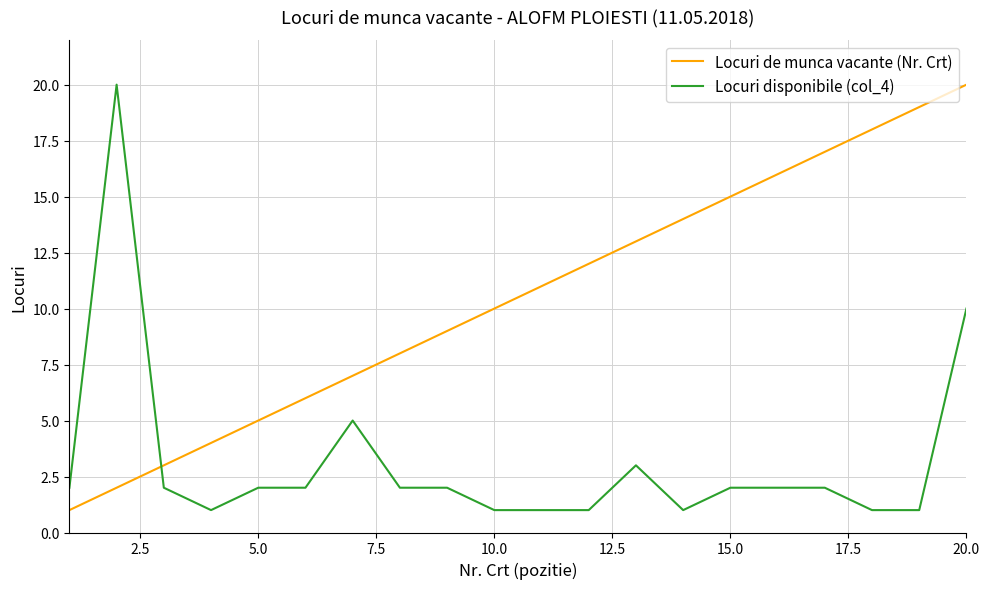

List the series in order of their overall mean, highest first.

Locuri de munca vacante (Nr. Crt), Locuri disponibile (col_4)